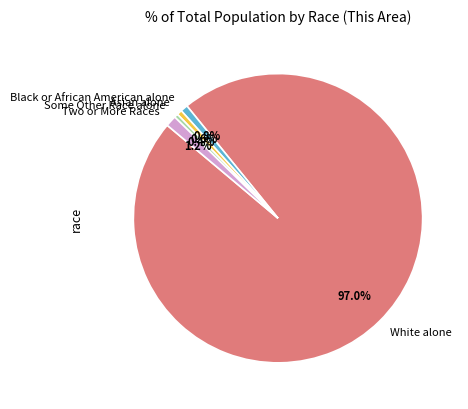

Combined, what portion of the pie is Some Other Race alone and Asian alone?

1.0%